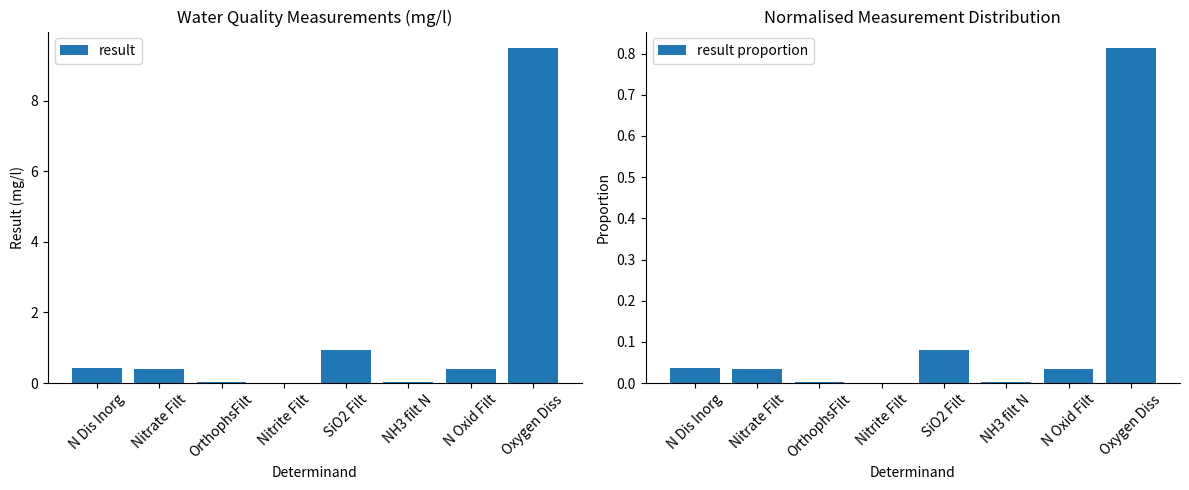

How many bars are there in total?

16